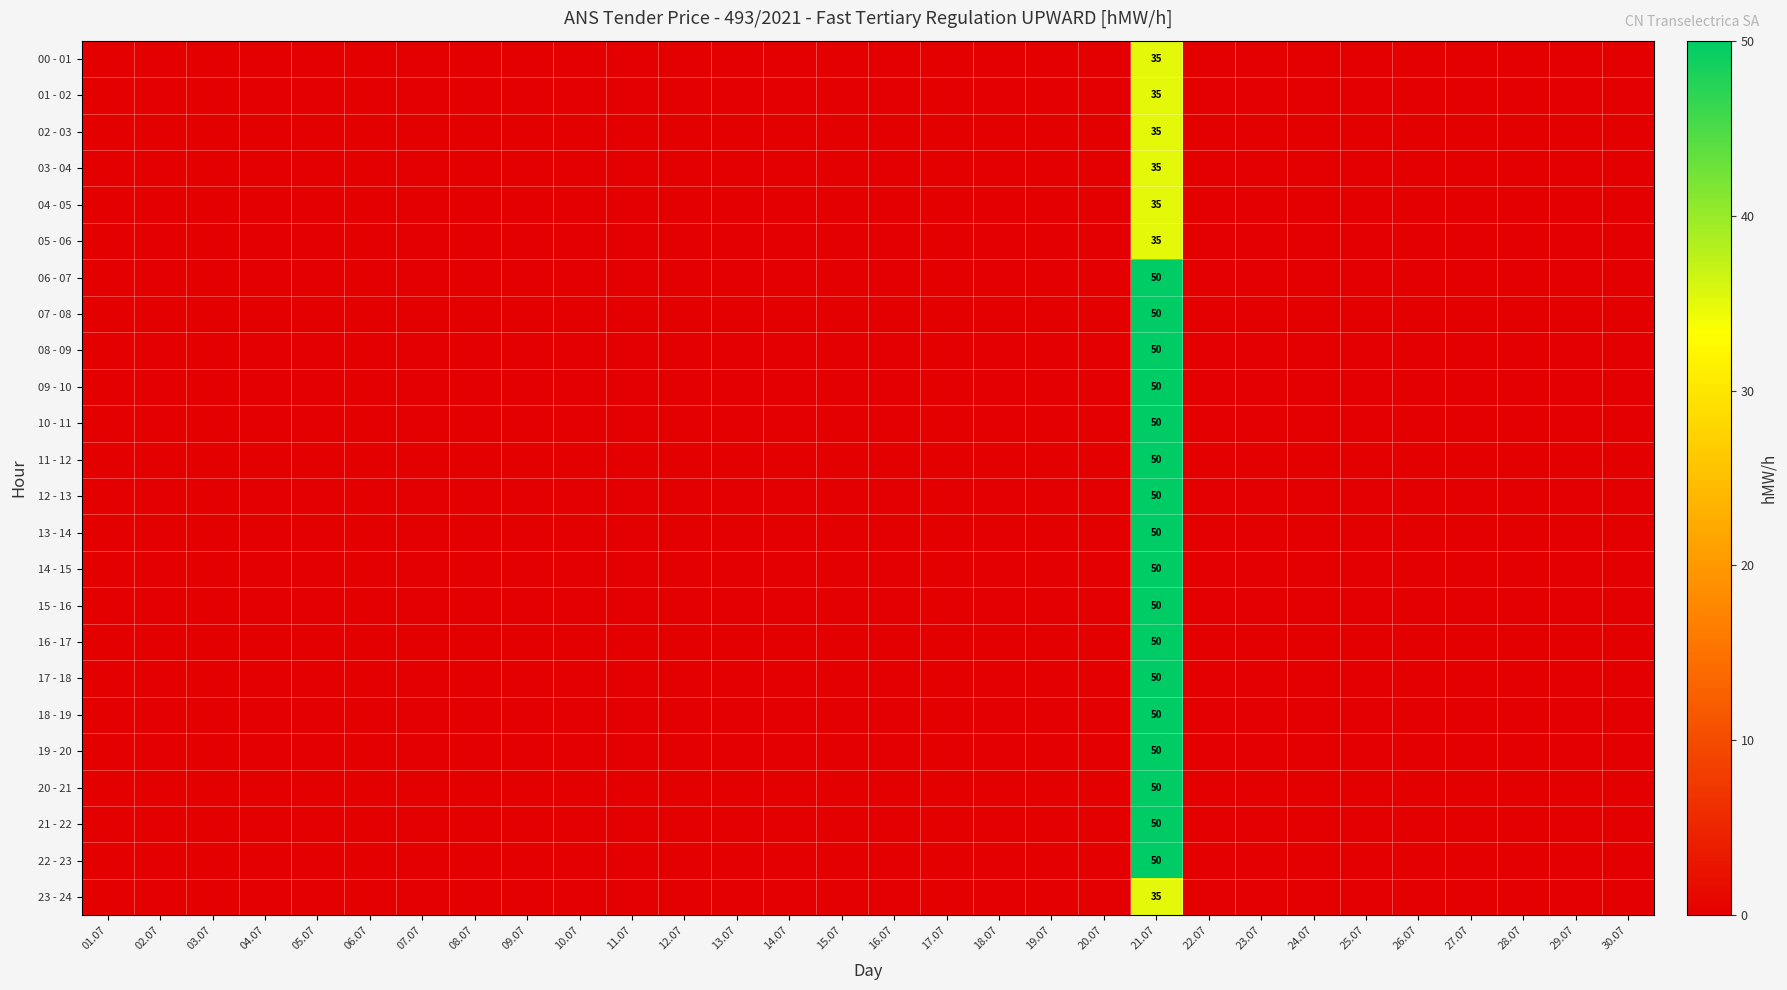

The value of 00 - 01 at 18.07 is -17. True or false?

False